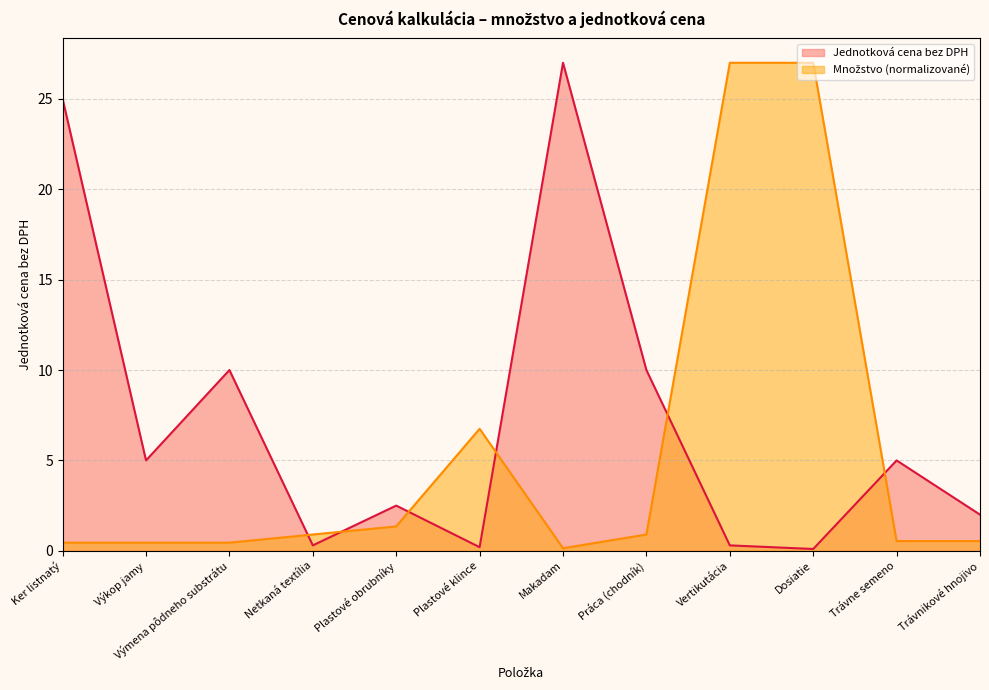

Where is the first local maximum for Jednotková cena bez DPH?

Výmena pôdneho substrátu